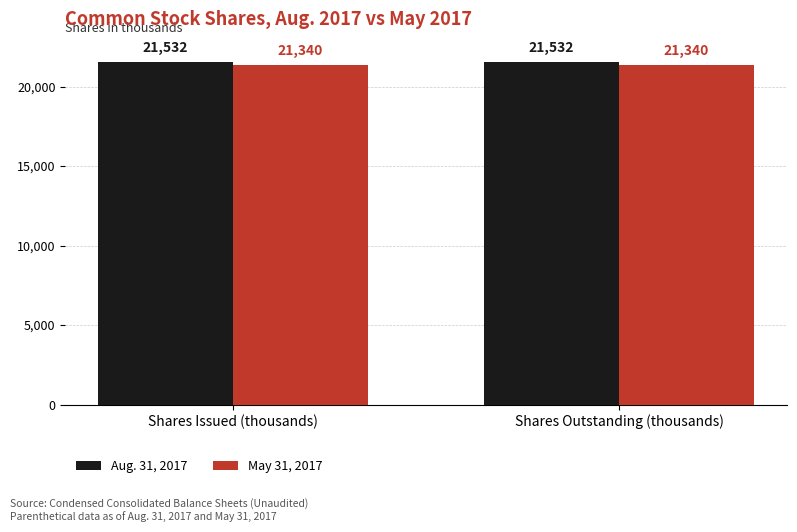

What position from the right is Shares Outstanding (thousands)?

1